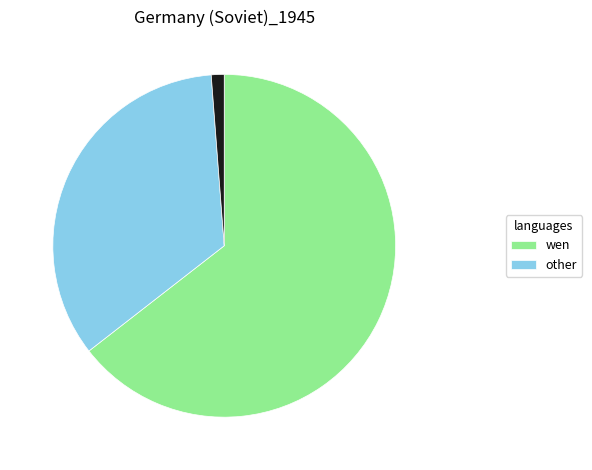

Is there any slice that represents more than half of the pie?

Yes